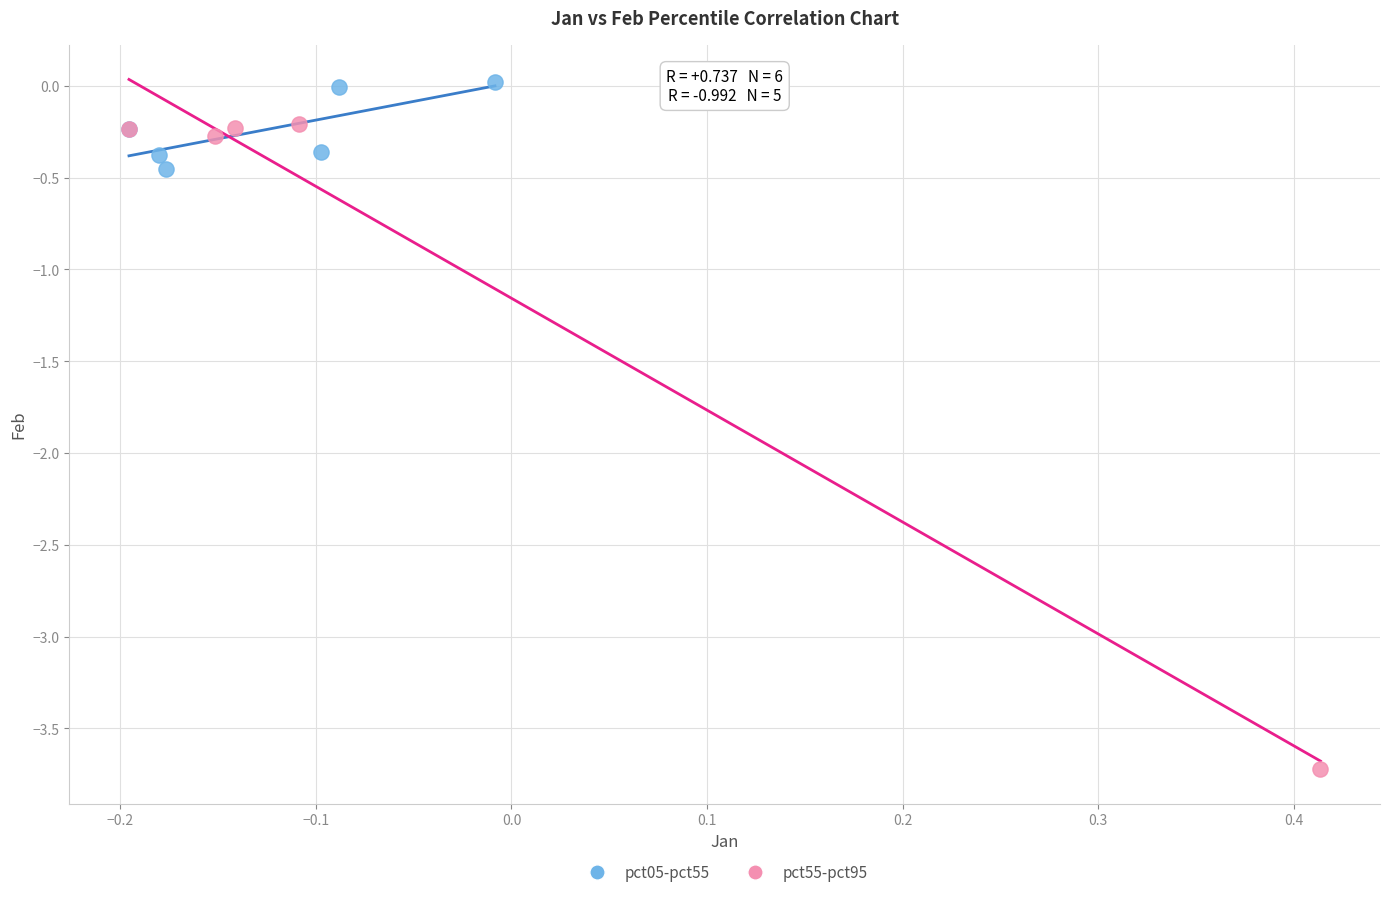

What are all the series names shown in the legend?

pct05-pct55, pct55-pct95